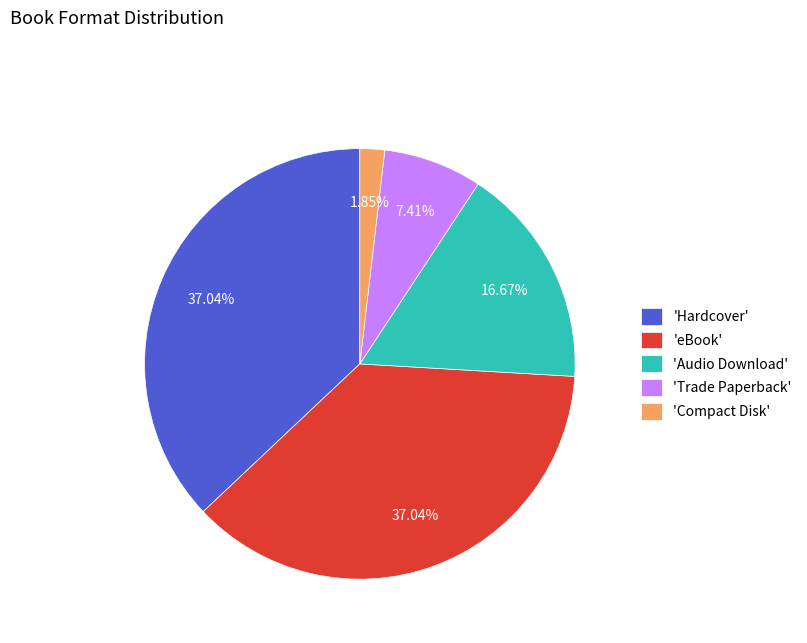

Is 'Compact Disk' the majority of the pie?

No